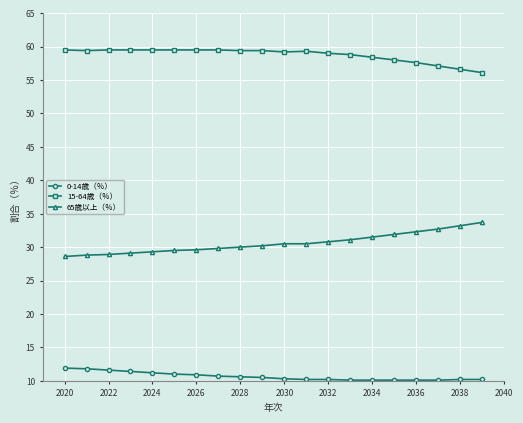

True or false: 65歳以上（％） and 15-64歳（％） cross at least once.

False